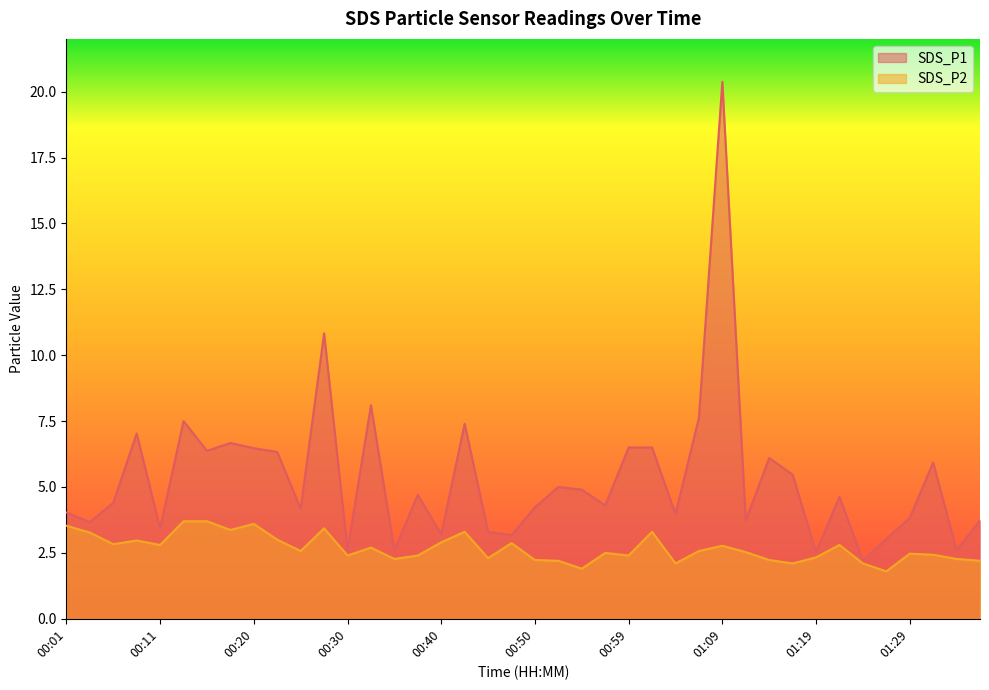

Reading left to right, extract all data points from this chart.

SDS_P1: 4.0	3.7	4.4	7.0	3.4	7.5	6.4	6.7	6.5	6.3	4.2	10.8	2.6	8.1	2.6	4.7	3.2	7.4	3.3	3.2	4.2	5.0	4.9	4.3	6.5	6.5	4.0	7.6	20.4	3.7	6.1	5.5	2.5	4.6	2.2	3.0	3.8	5.9	2.6	3.7
SDS_P2: 3.5	3.3	2.8	3.0	2.8	3.7	3.7	3.4	3.6	3.0	2.6	3.4	2.4	2.7	2.3	2.4	2.9	3.3	2.3	2.9	2.2	2.2	1.9	2.5	2.4	3.3	2.1	2.6	2.8	2.5	2.2	2.1	2.3	2.8	2.1	1.8	2.5	2.4	2.3	2.2